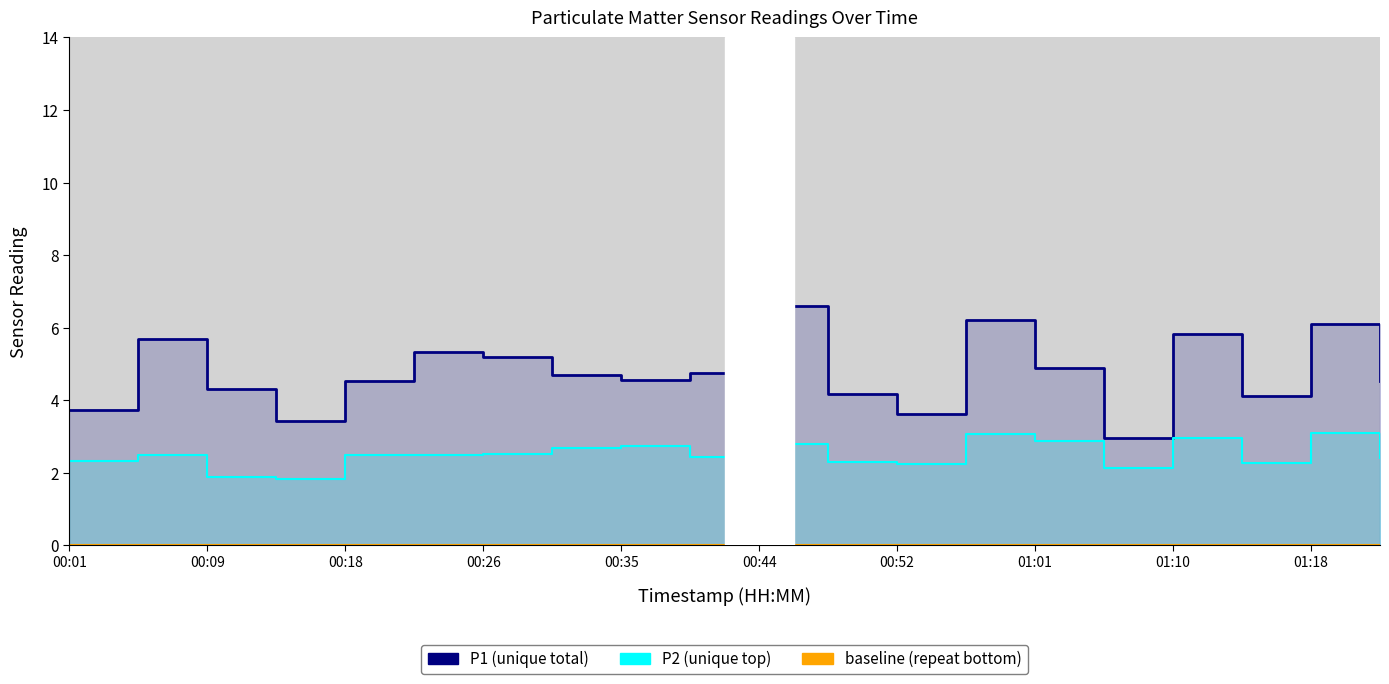

What is the label of the 14th point from the left?

00:57